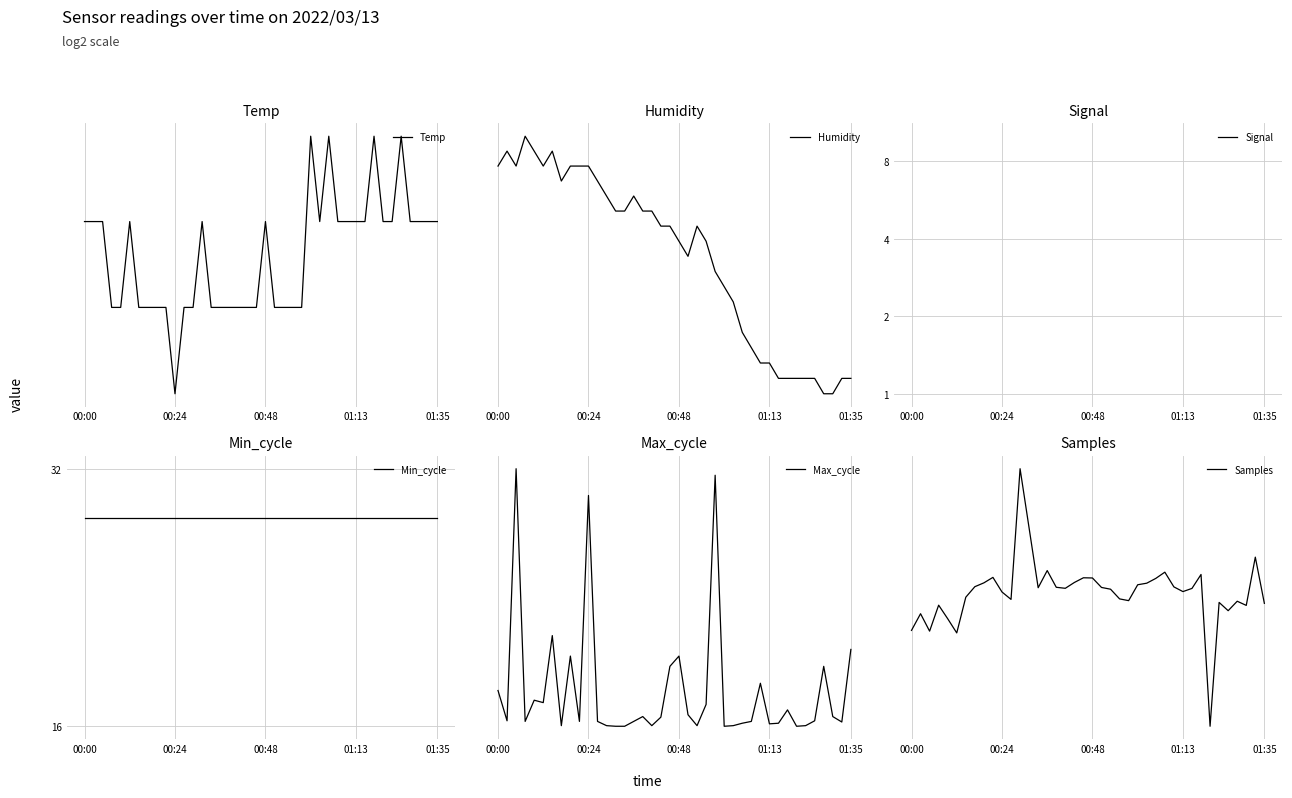

True or false: Samples and Signal cross at least once.

False